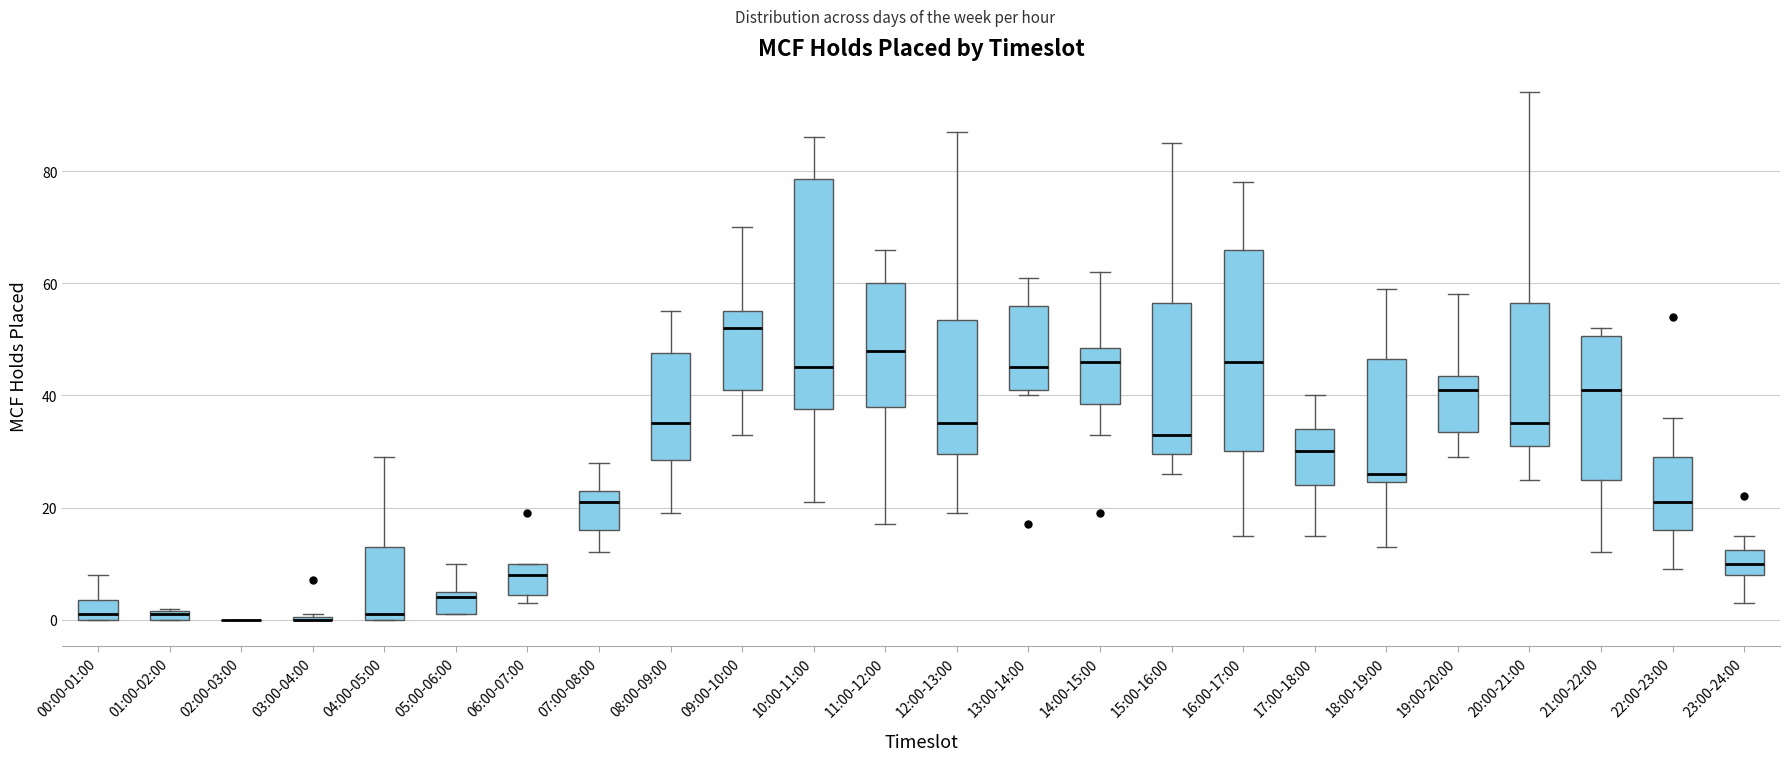

Comparing the boxes themselves (not the whiskers), which one is the tallest?

10:00-11:00